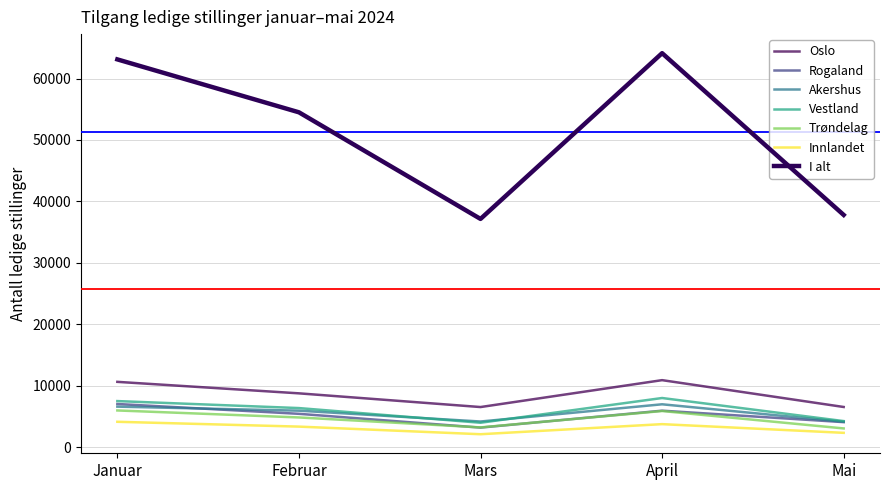

Does the chart have visible grid lines?

Yes